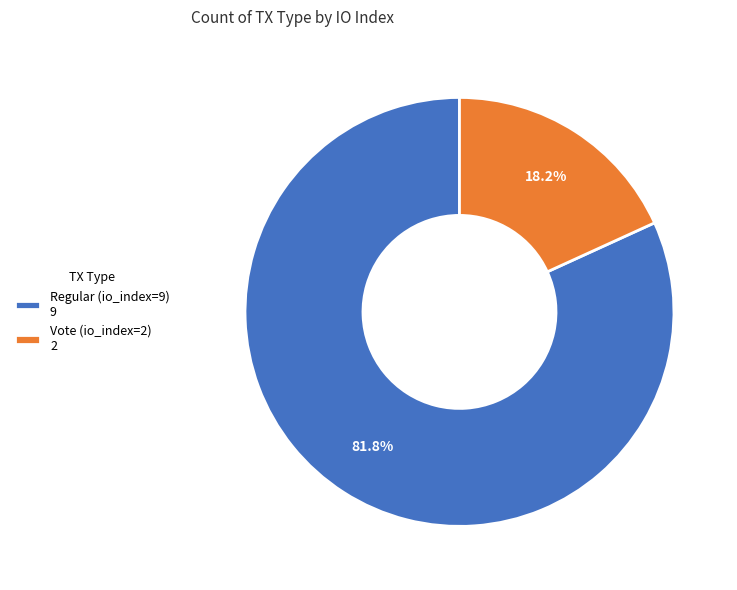

What percentage is NOT represented by Regular (io_index=9)?

18.2%